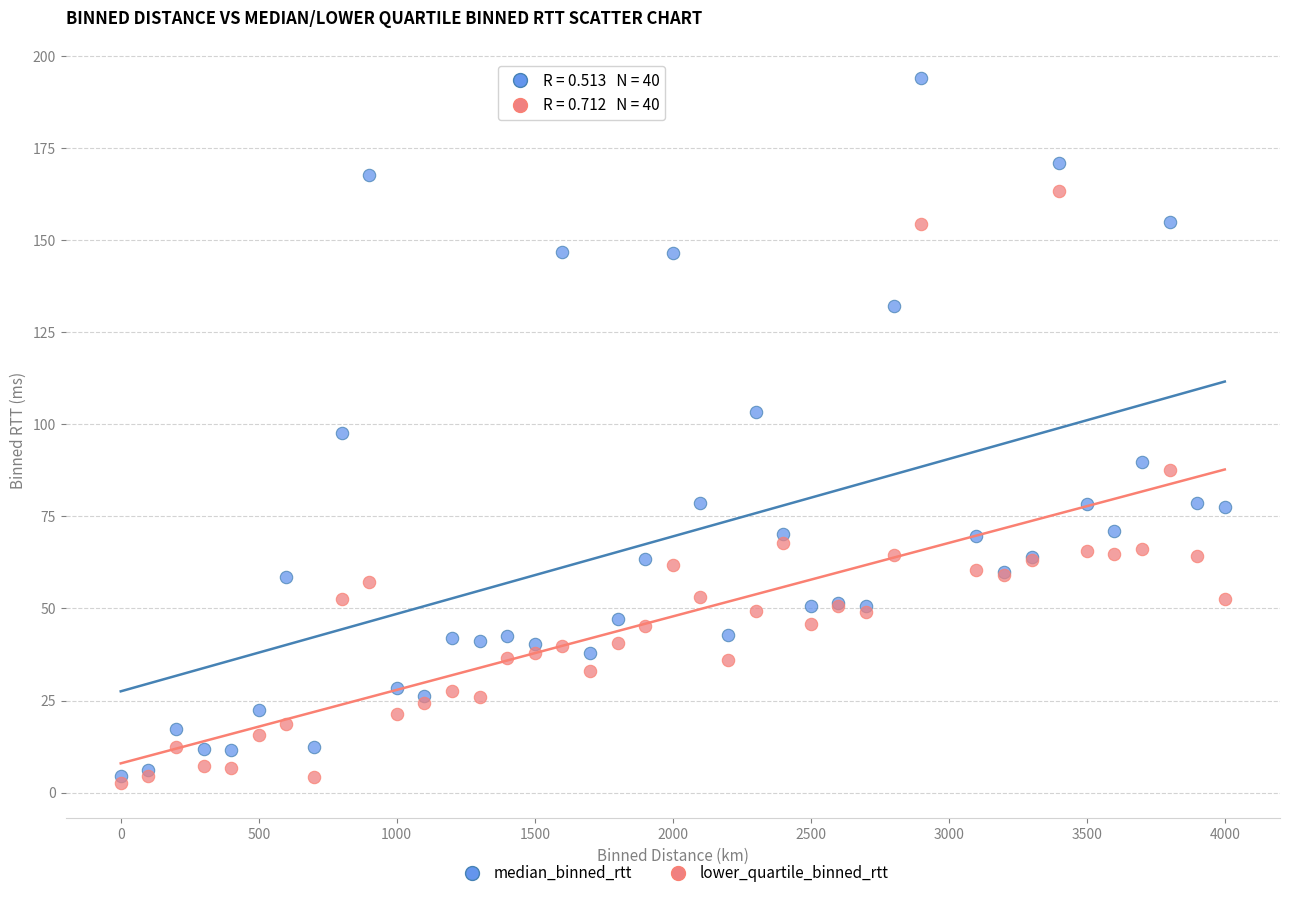

Which series has the largest Y range (max minus min)?

median_binned_rtt